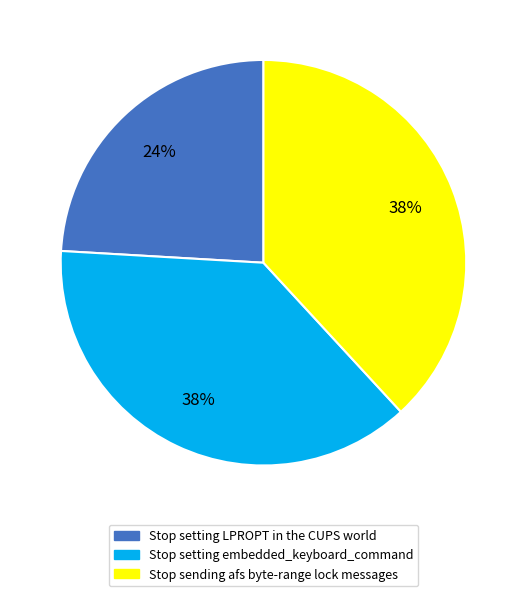

To the nearest percent, what percentage of the pie is Stop setting LPROPT in the CUPS world?

24%